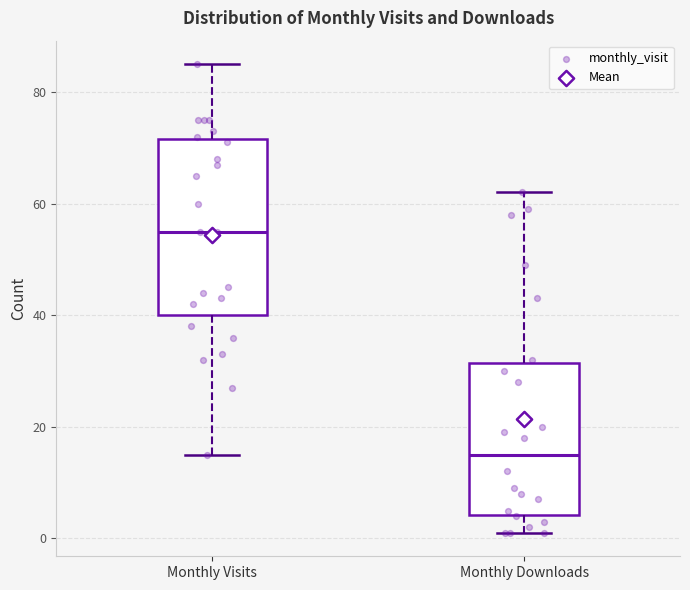

Where does the lower whisker of the box for Monthly Visits end on the y-axis? The values are not printed on the chart, so give them approximately, as read against the axis.

16